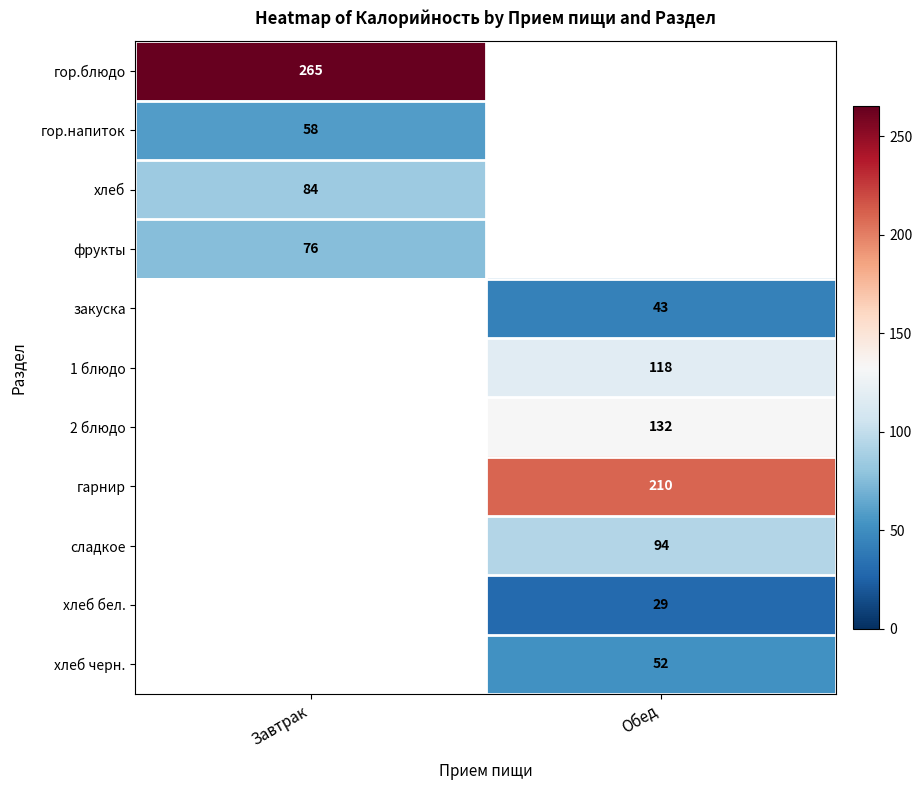

True or false: хлеб черн. has a value of 93 at Обед.

False